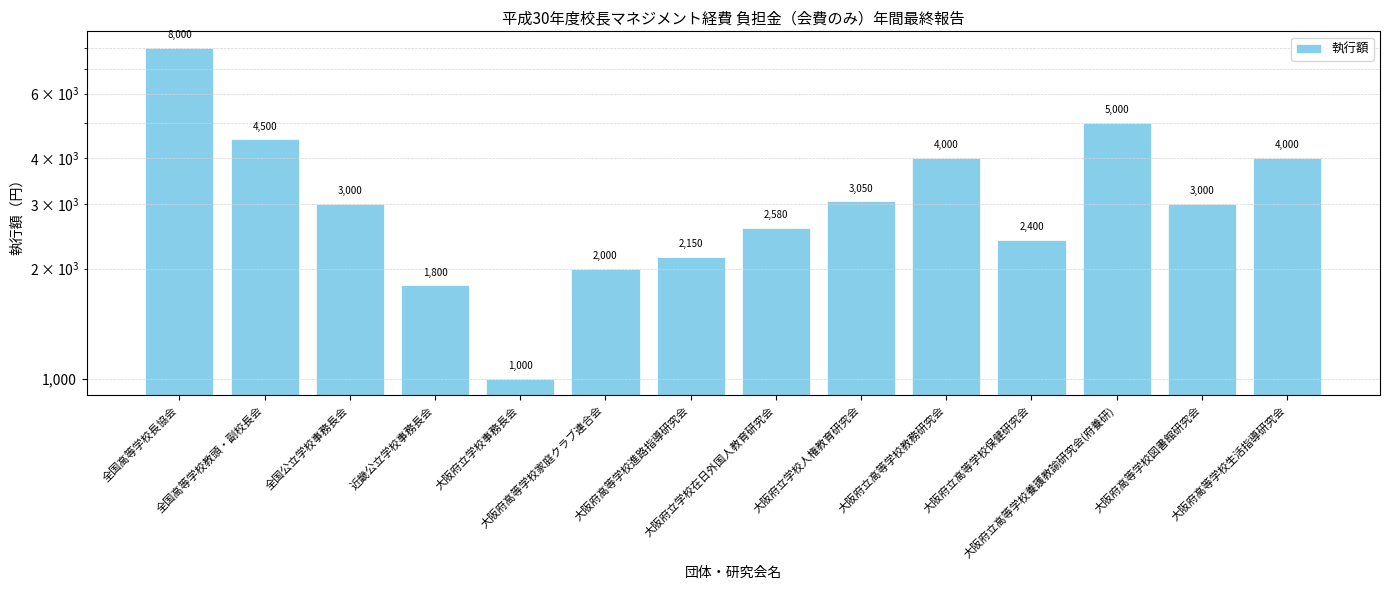

The chart shows a value of 2150 at 大阪府高等学校進路指導研究会. True or false?

True